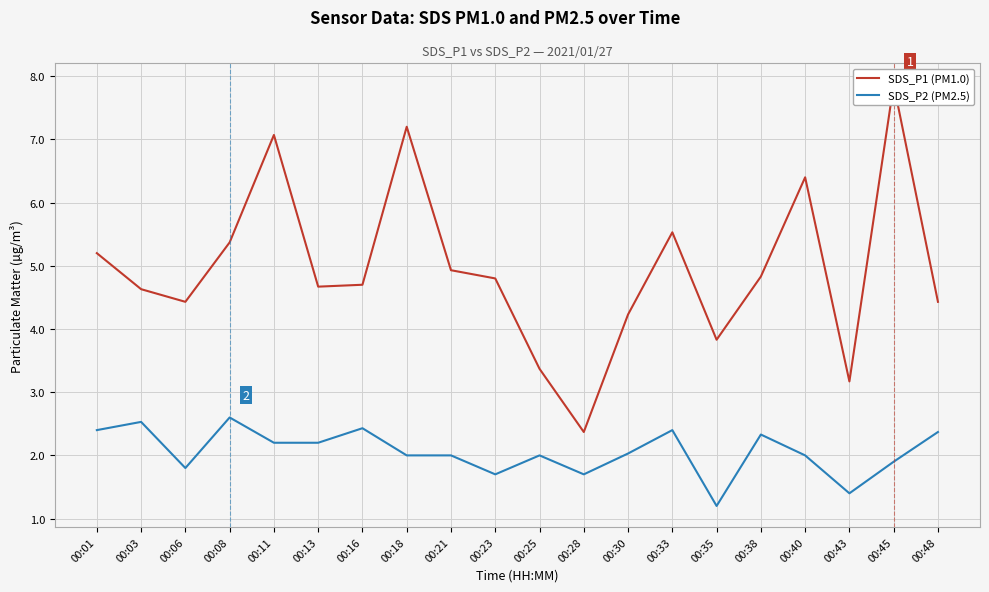

Reading right to left, extract all data points from this chart.

SDS_P1 (PM1.0): 00:48=4.4	00:45=7.9	00:43=3.2	00:40=6.4	00:38=4.8	00:35=3.8	00:33=5.5	00:30=4.2	00:28=2.4	00:25=3.4	00:23=4.8	00:21=4.9	00:18=7.2	00:16=4.7	00:13=4.7	00:11=7.1	00:08=5.4	00:06=4.4	00:03=4.6	00:01=5.2
SDS_P2 (PM2.5): 00:48=2.4	00:45=1.9	00:43=1.4	00:40=2.0	00:38=2.3	00:35=1.2	00:33=2.4	00:30=2.0	00:28=1.7	00:25=2.0	00:23=1.7	00:21=2.0	00:18=2.0	00:16=2.4	00:13=2.2	00:11=2.2	00:08=2.6	00:06=1.8	00:03=2.5	00:01=2.4